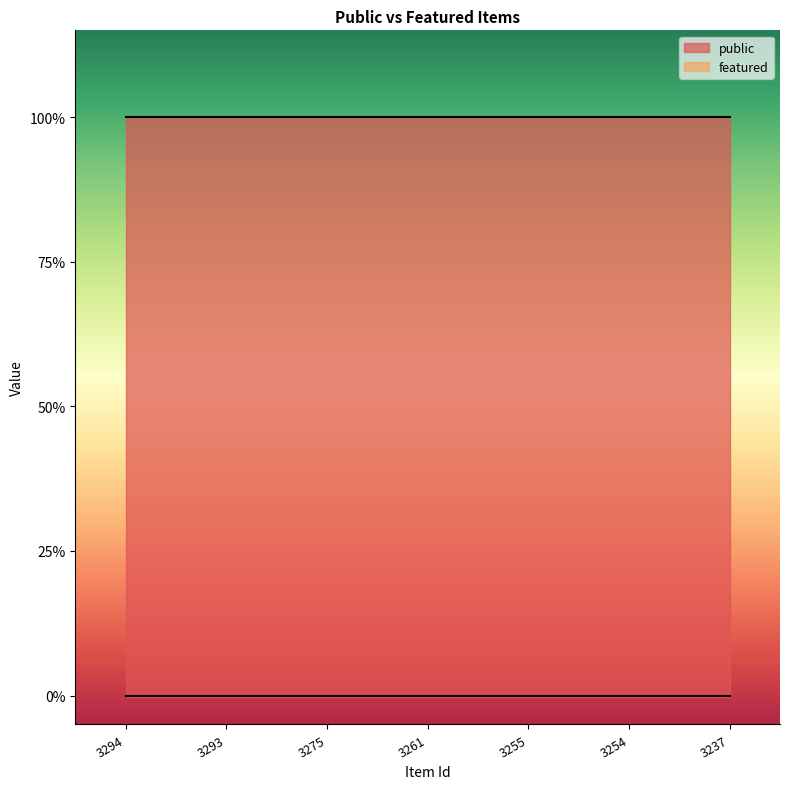

How many categories are shown in the chart?

7